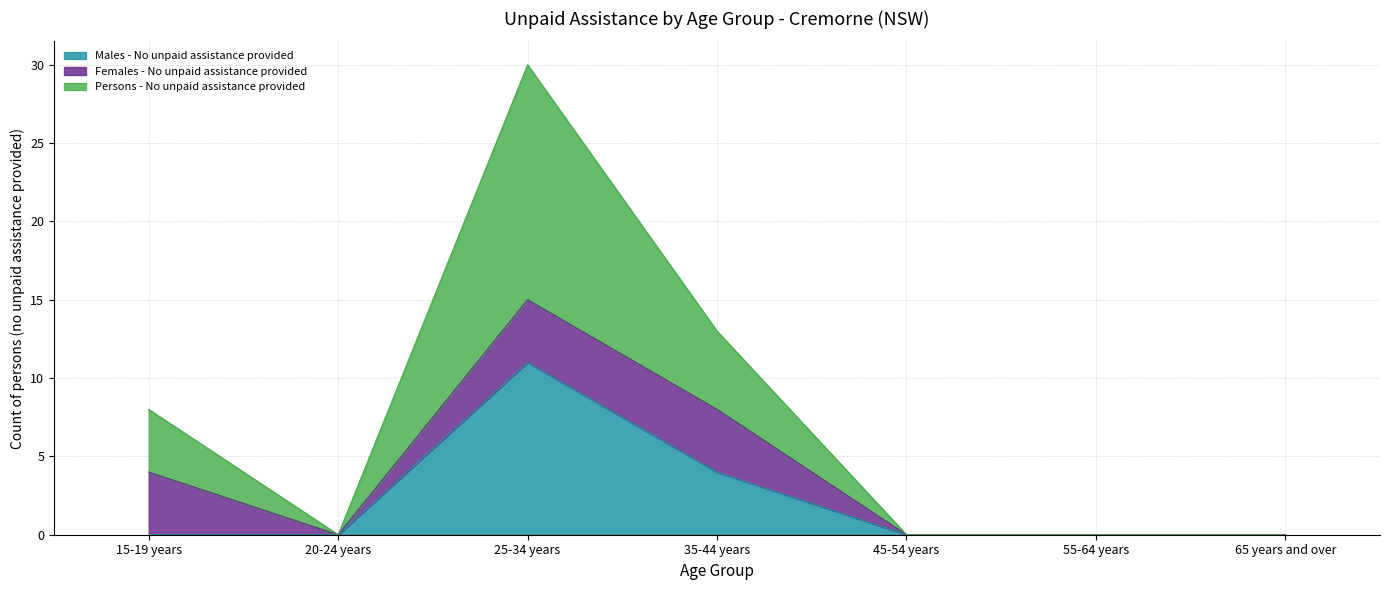

How many positive values does the Males - No unpaid assistance provided series have?

2